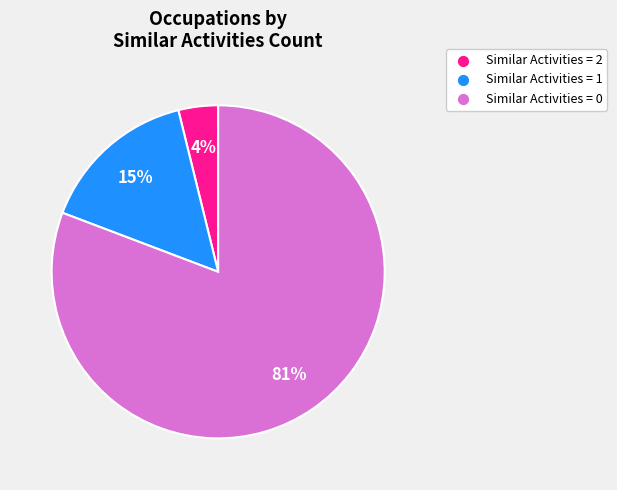

Which slice is the smallest?

Similar Activities = 2